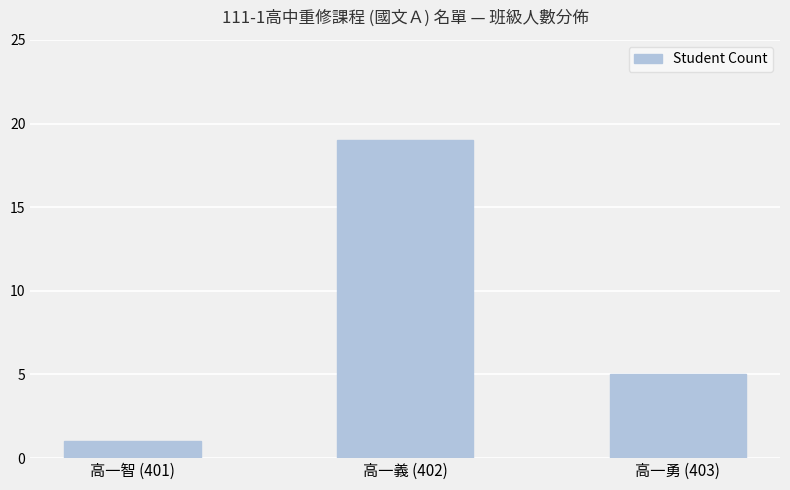

What is the value of the 3rd bar from the left?

5